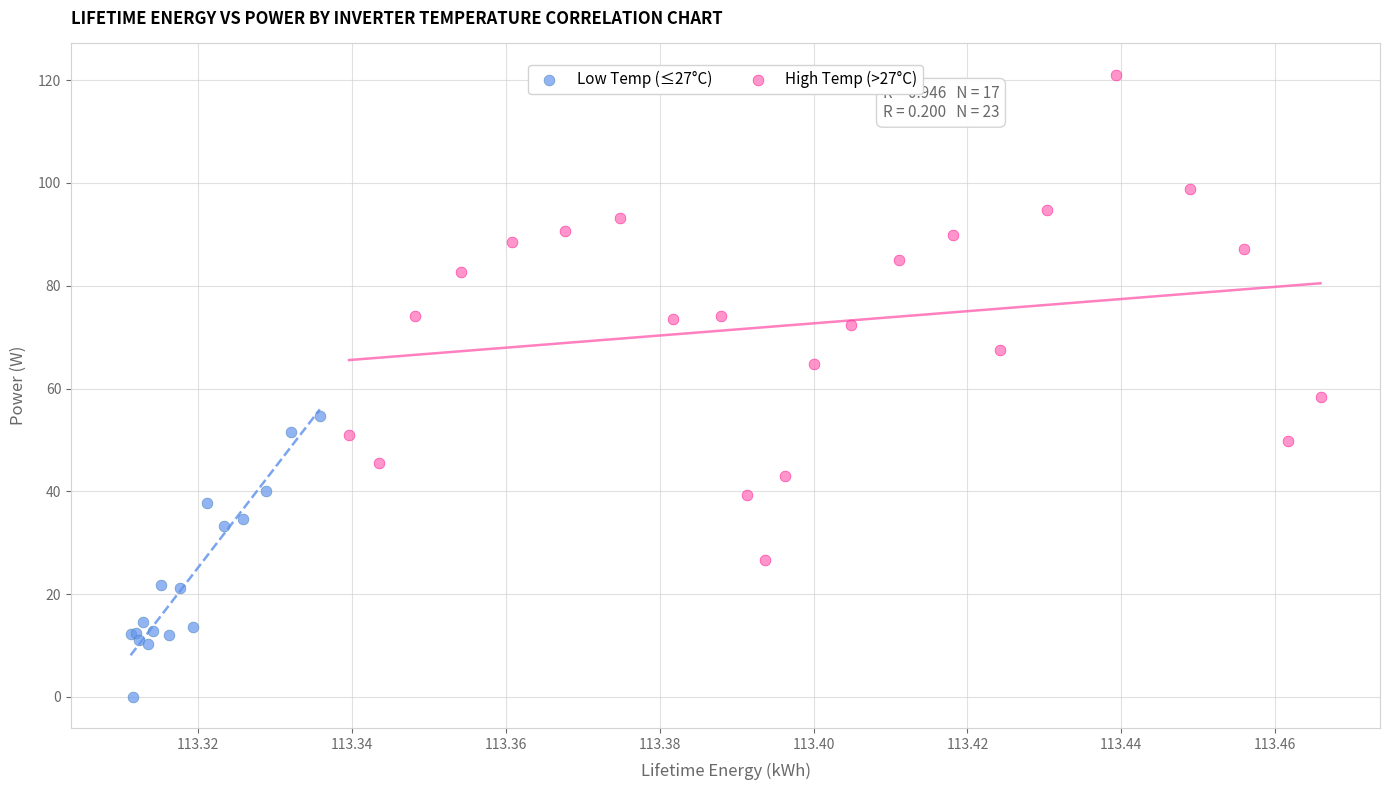

Which series reaches the maximum Y coordinate?

High Temp (>27°C)